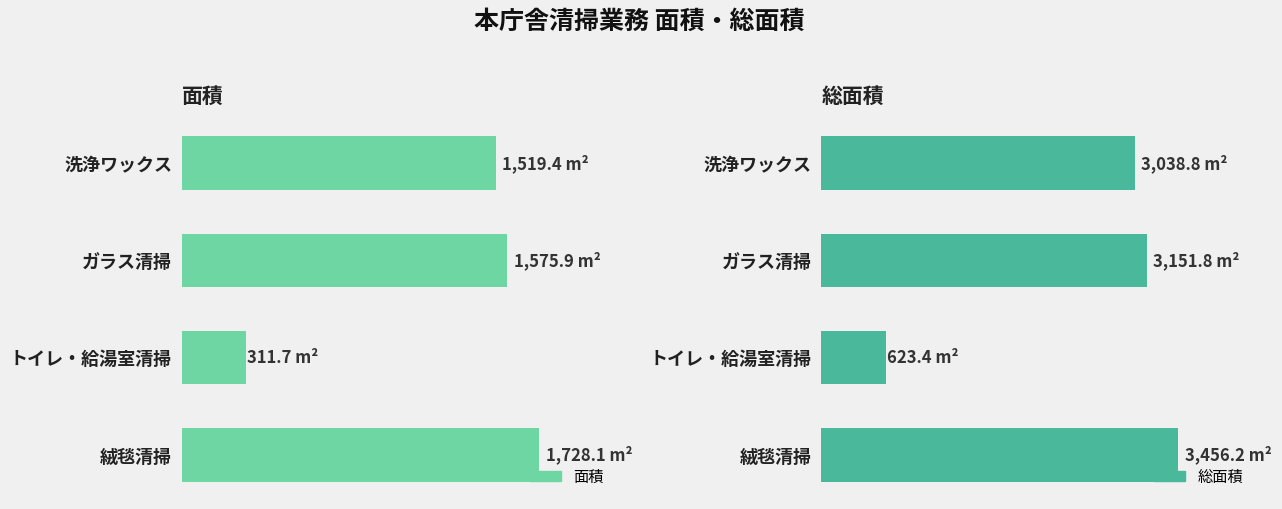

Rank the series by their average value, from lowest to highest.

面積, 総面積